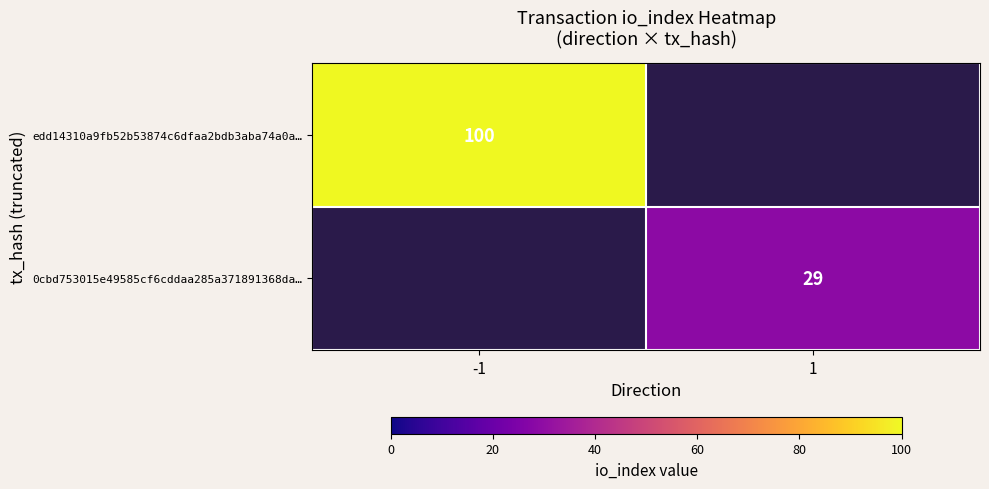

True or false: edd14310a9fb52b53874c6dfaa2bdb3aba74a0a… has a value of 154 at -1.

False